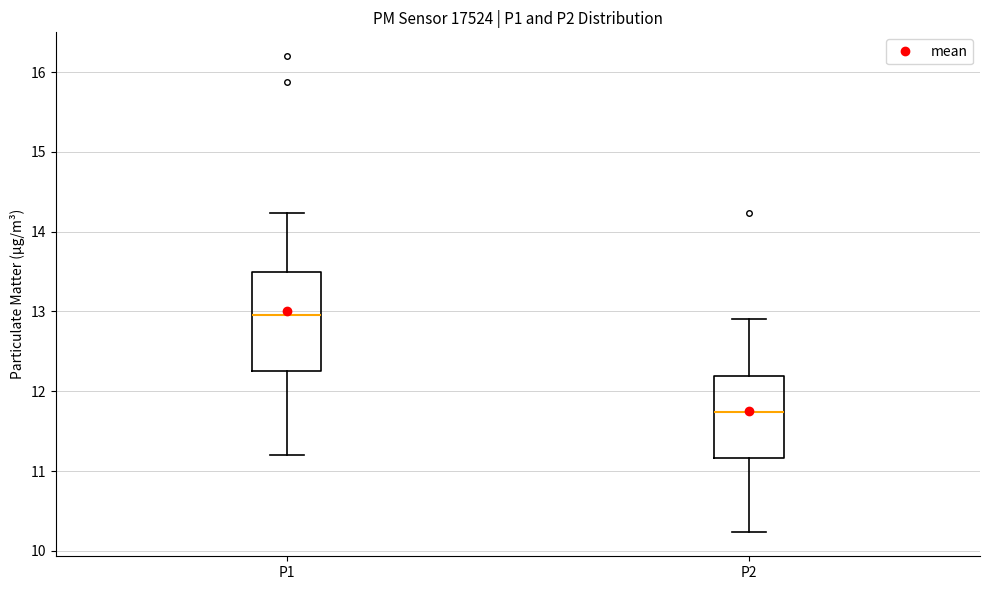

Comparing the boxes themselves (not the whiskers), which one is the tallest?

P1